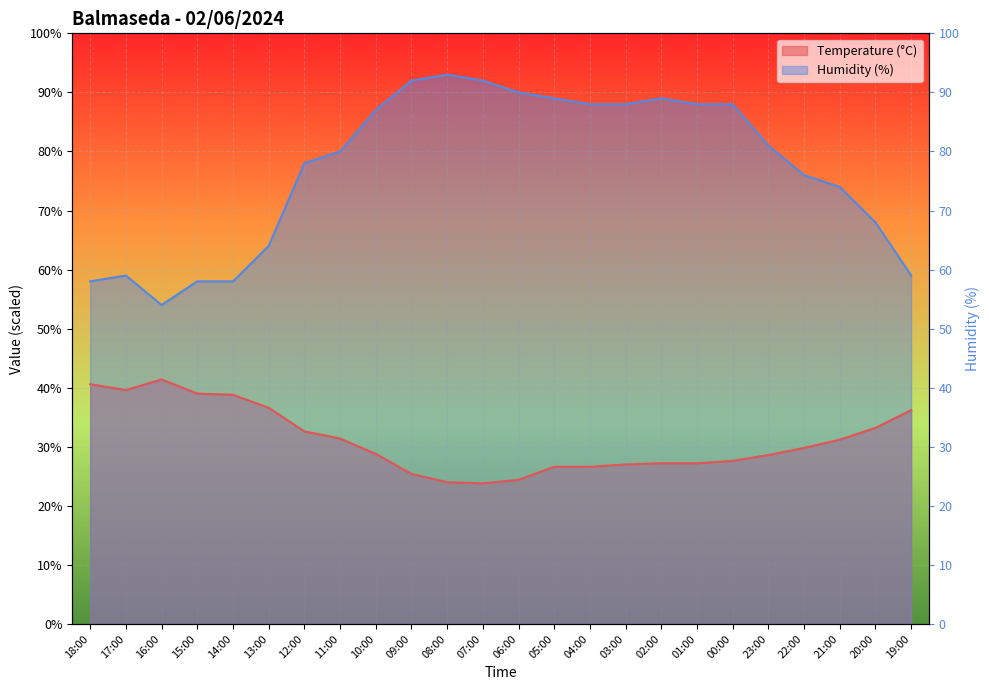

How many interior local valleys does the Temperature (C) series have?

2